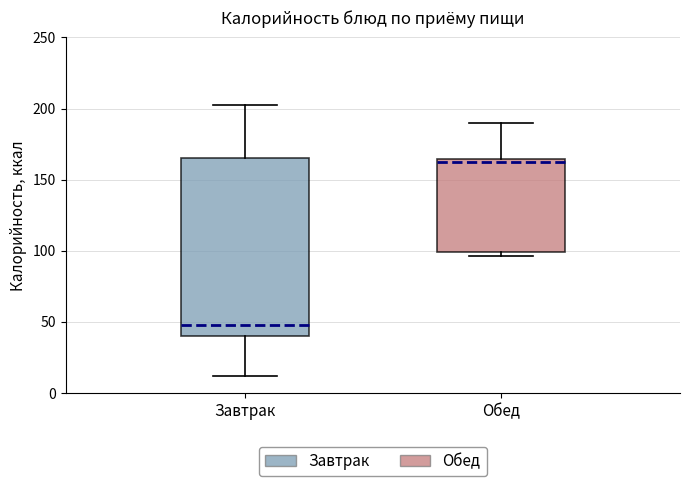

Where is the upper edge of the box for Обед on the y-axis? The values are not printed on the chart, so give them approximately, as read against the axis.

165